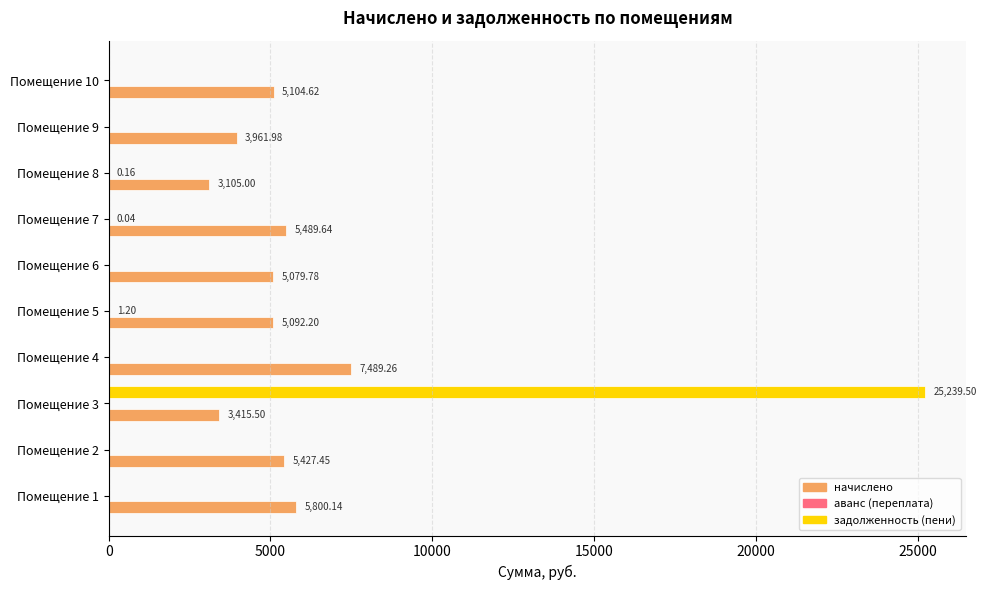

What is the sum of all задолженность (пени) values?

25239.5